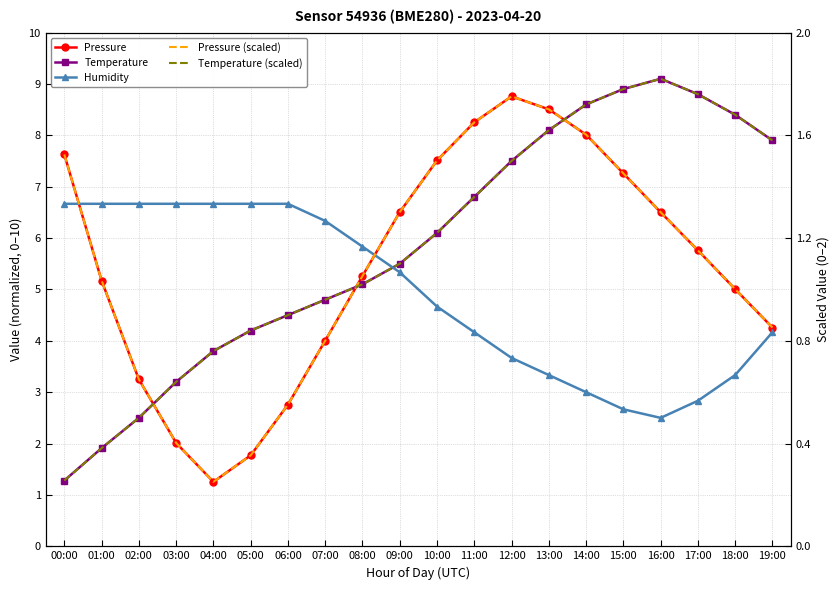

What is the spread (max minus min) of values at 14:00?

7.0